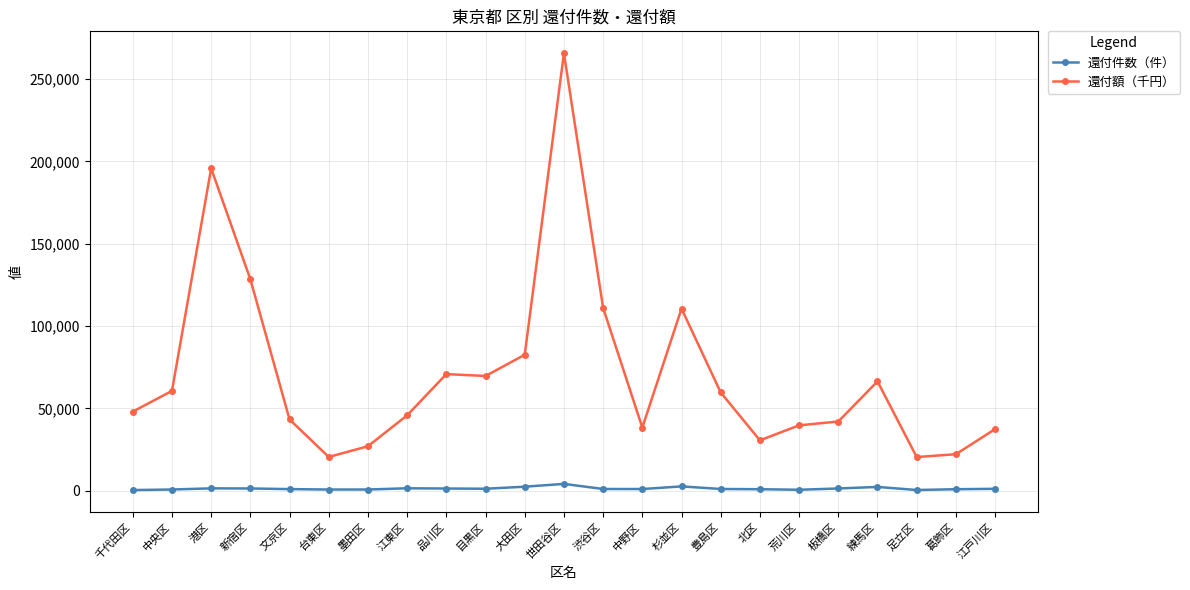

Which series has the largest range (max minus min)?

還付額（千円）